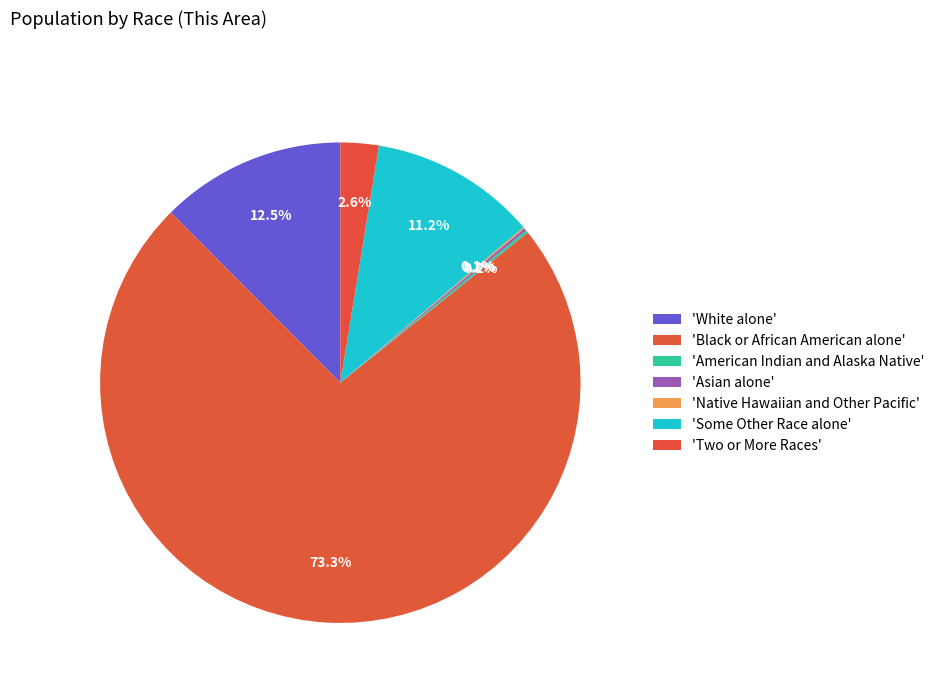

Is there a majority slice in this chart?

Yes